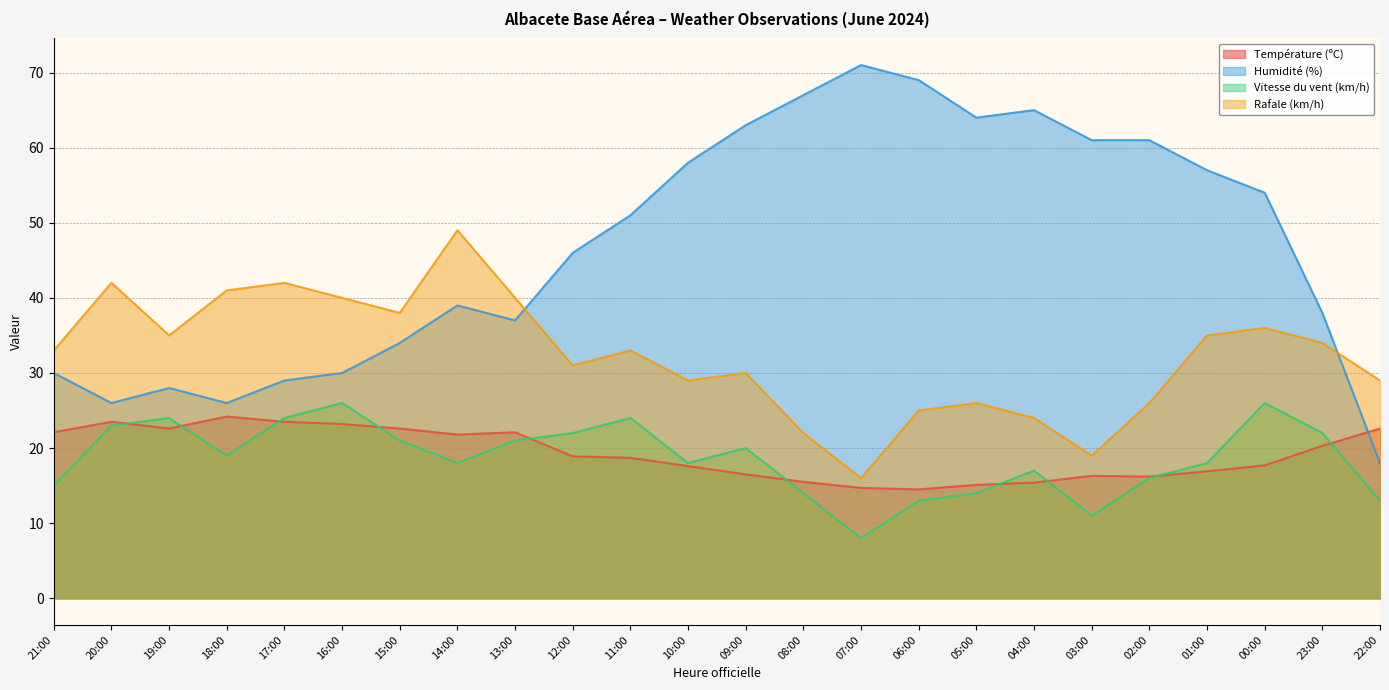

Which has a higher value, 10:00 or 19:00?

19:00